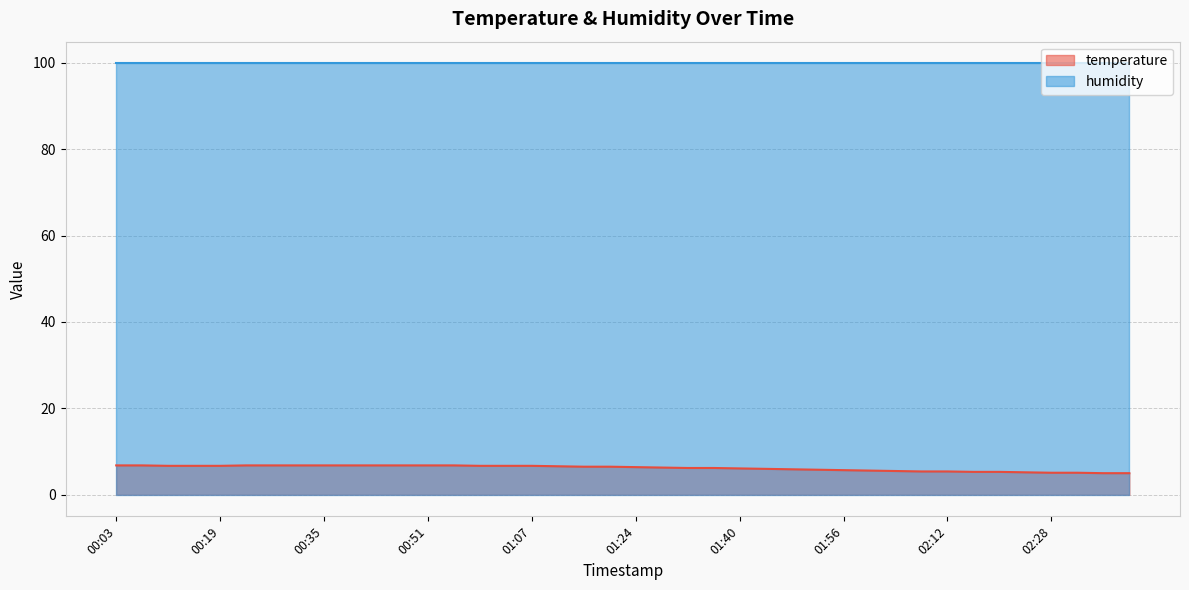

Which has a higher value, 00:47 or 00:27?

00:47